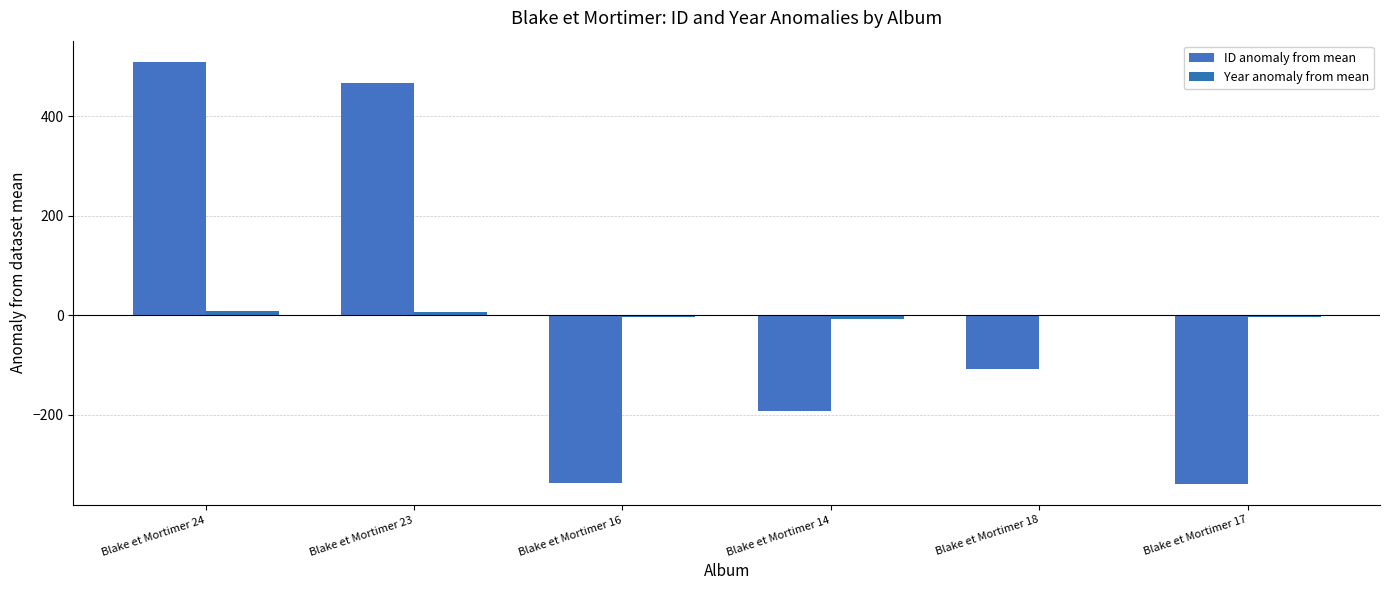

How many distinct data groups are displayed?

2